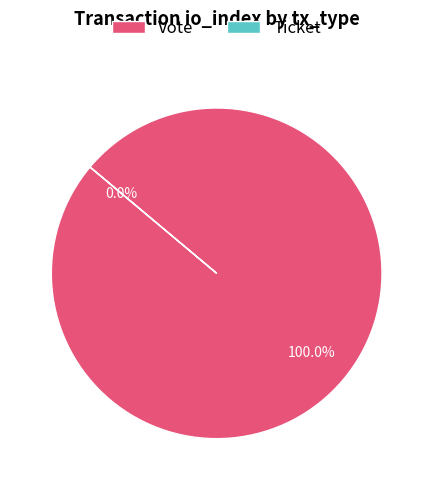

Do Ticket and Vote together represent more than half of the pie?

Yes